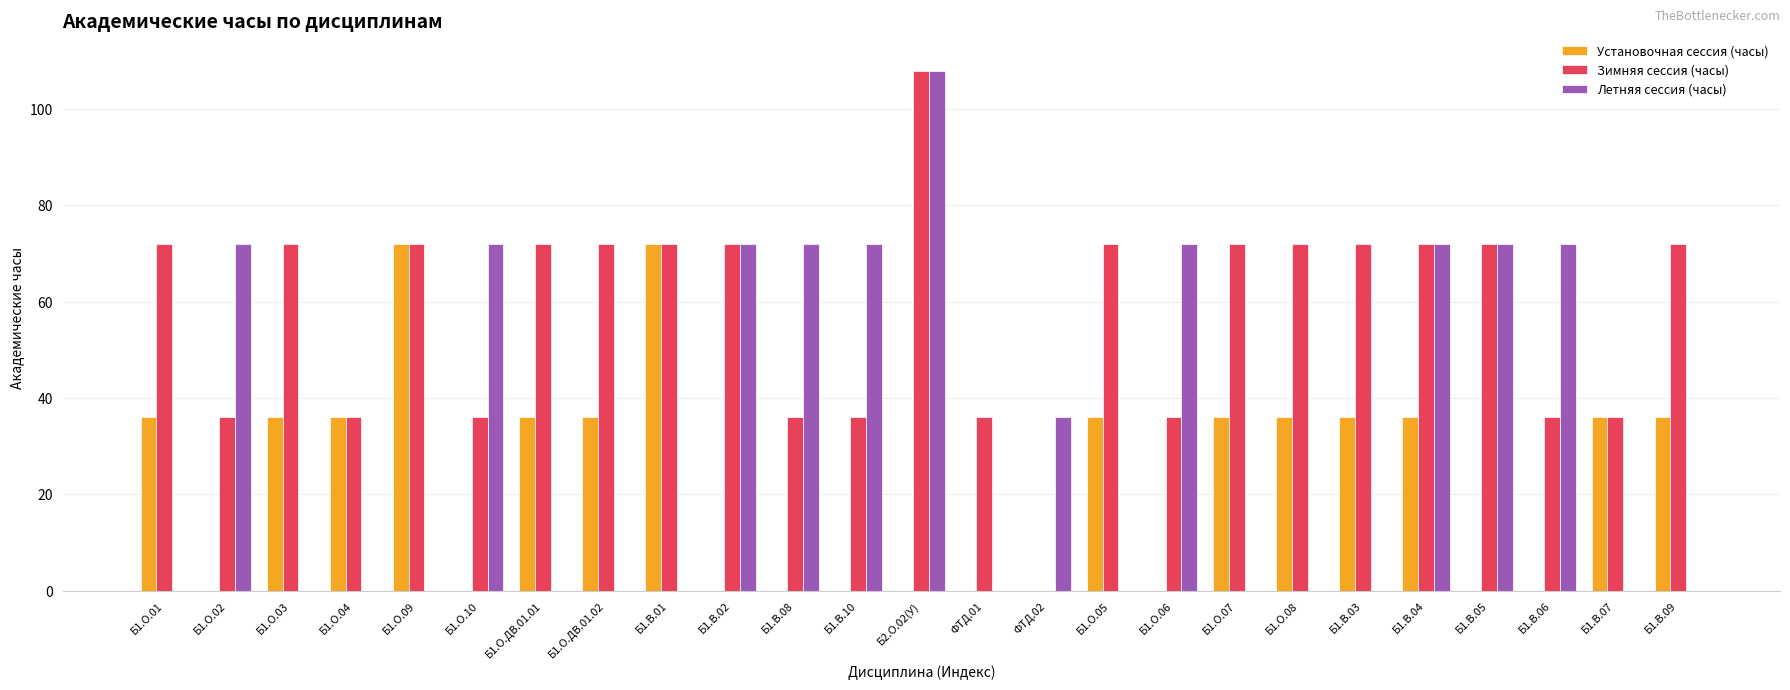

Are the bars grouped side by side (vs. stacked)?

Yes